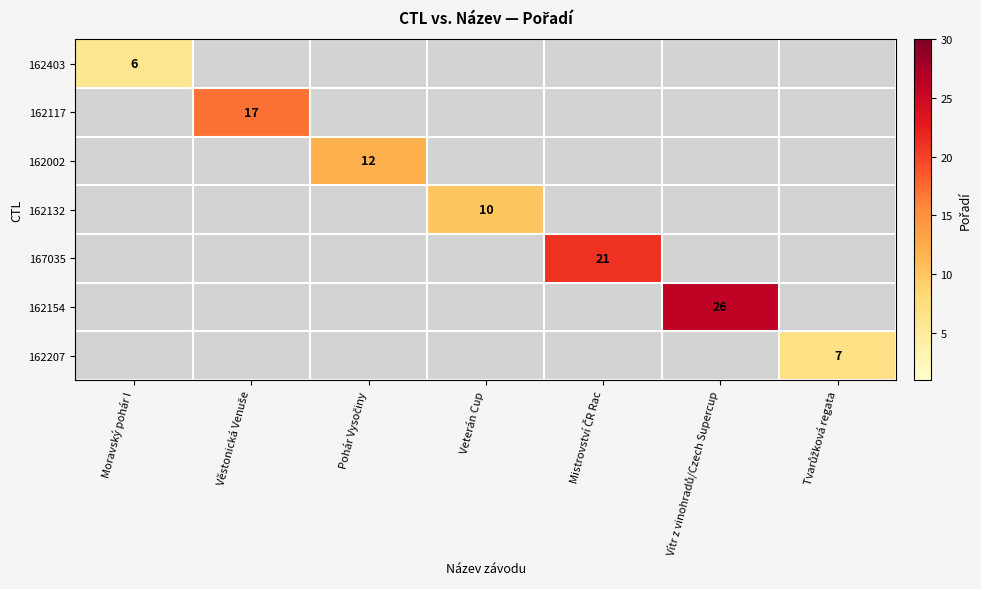

The 162132 series shows 5 at Veterán Cup. True or false?

False